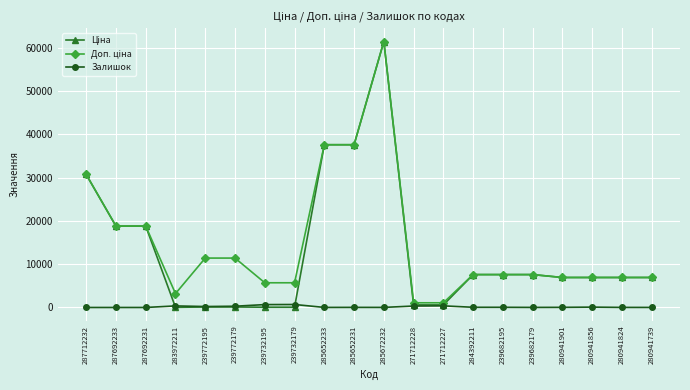

True or false: Залишок has more than 2 points higher than both neighbors.

True